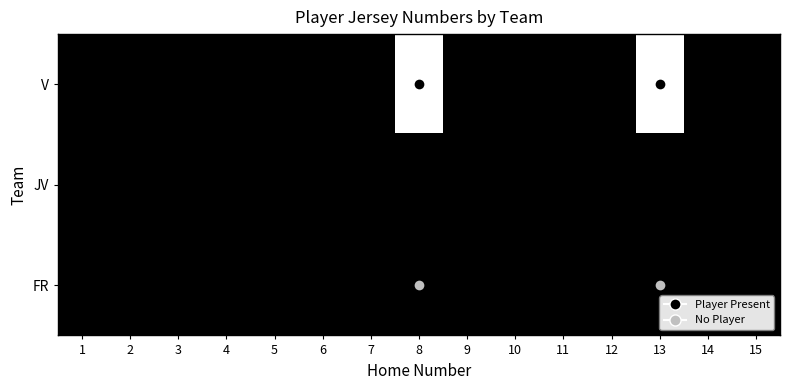

Count the number of categories in the chart.

15